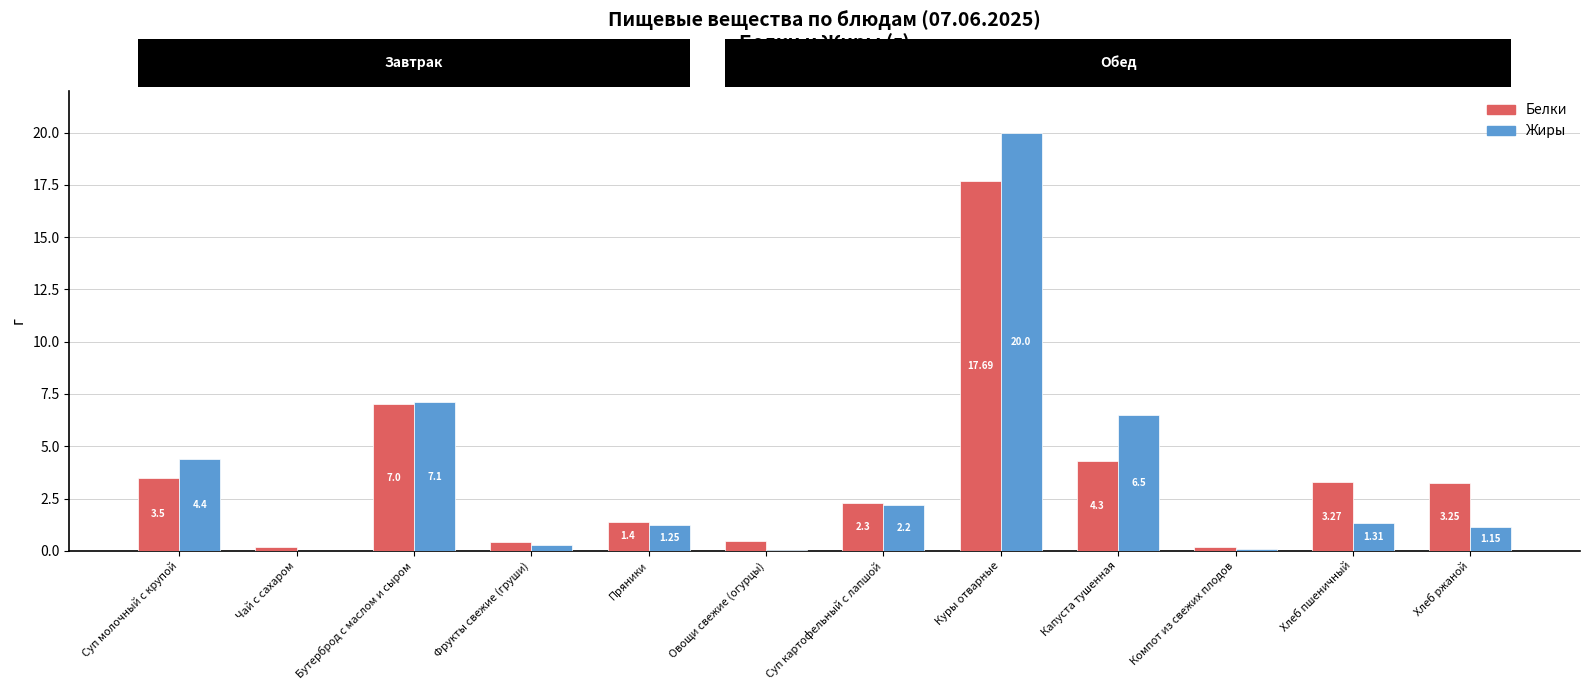

What is the average value of the Жиры series?

3.7